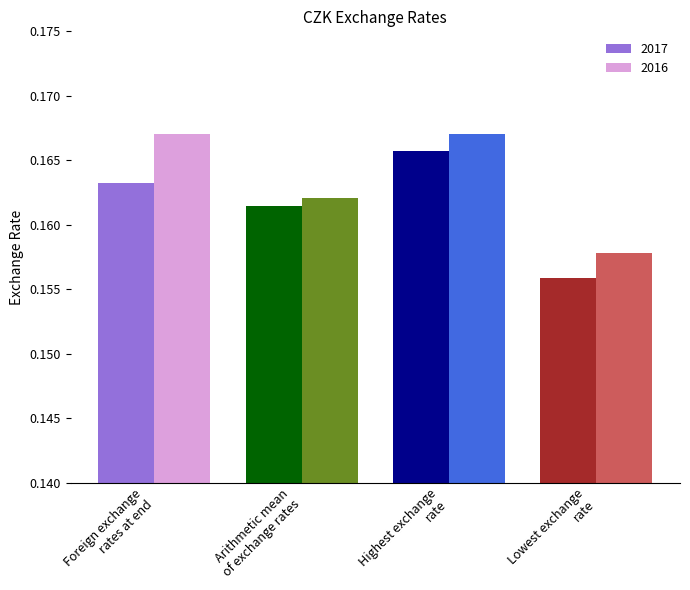

Rank the series at Foreign exchange
rates at end from highest to lowest value.

2016, 2017